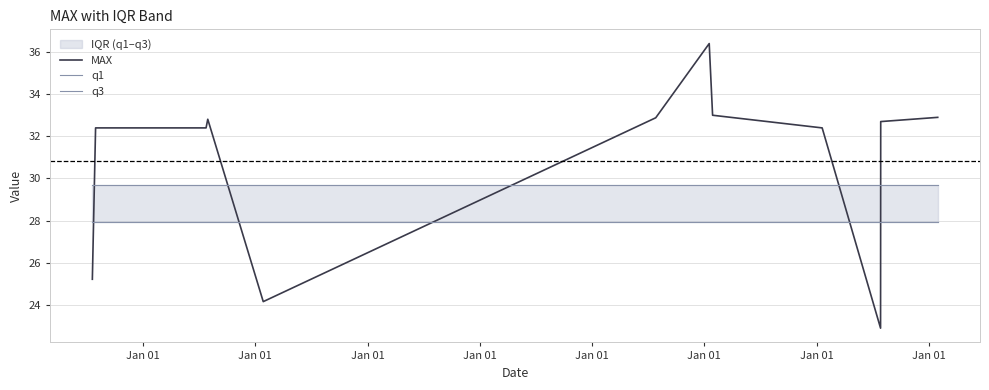

What is the highest value of the MAX series?

36.4